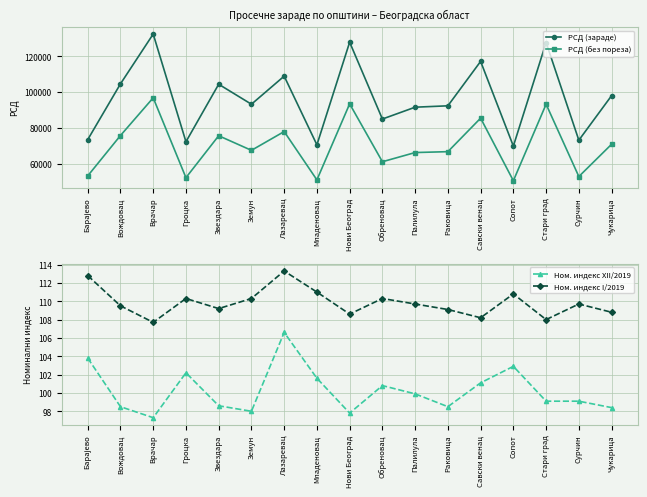

List the labels in order of Ном. индекс I/2019 value, smallest first.

Врачар, Стари град, Савски венац, Нови Београд, Чукарица, Раковица, Звездара, Вождовац, Палилула, Сурчин, Гроцка, Земун, Обреновац, Сопот, Младеновац, Барајево, Лазаревац